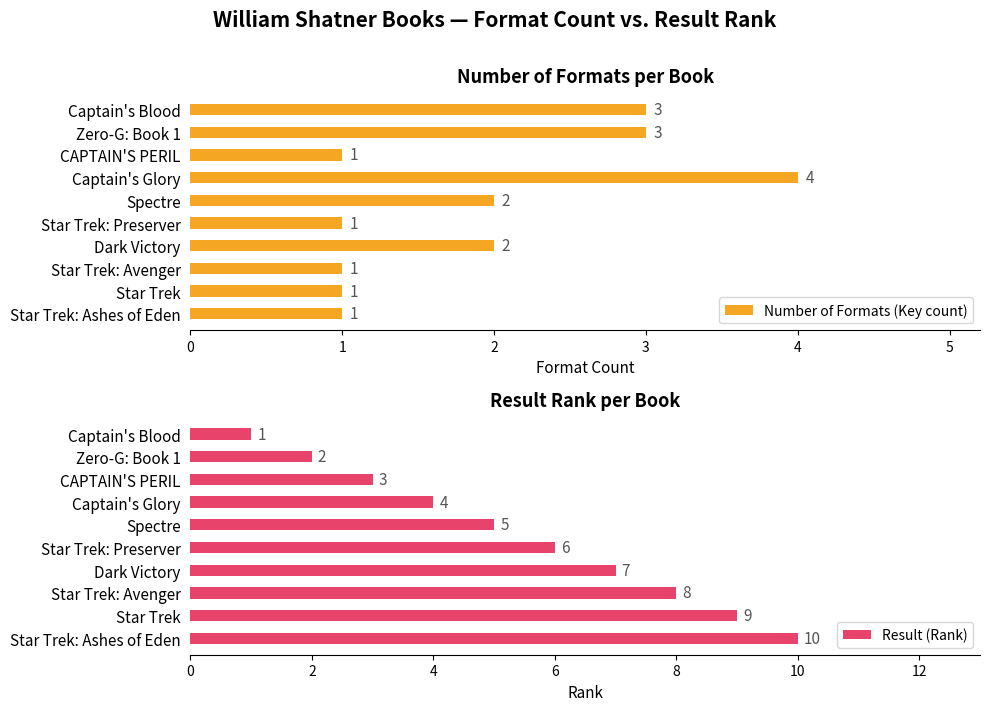

The value of Result (Rank) at CAPTAIN'S PERIL is 3. True or false?

True